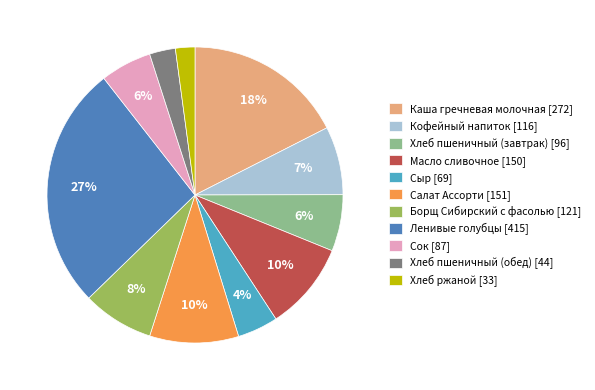

To the nearest percent, what is the difference between the largest and smallest slice percentages?

25%